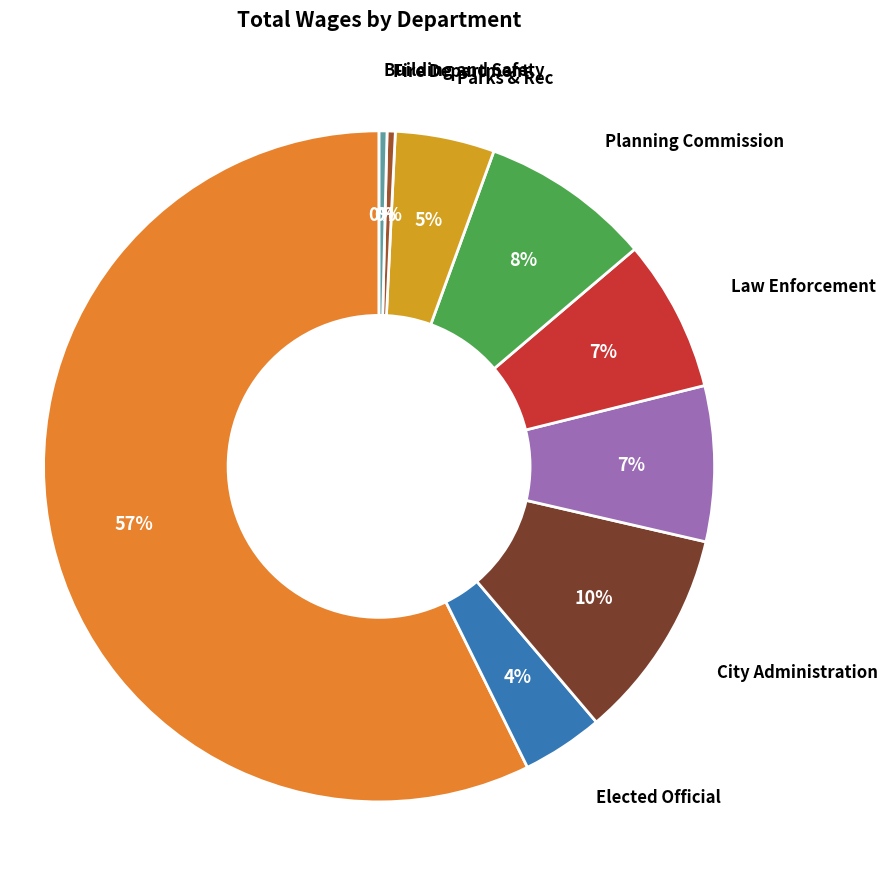

To the nearest percent, what is the difference between the Fire Department and Elected Official slice percentages?

4%